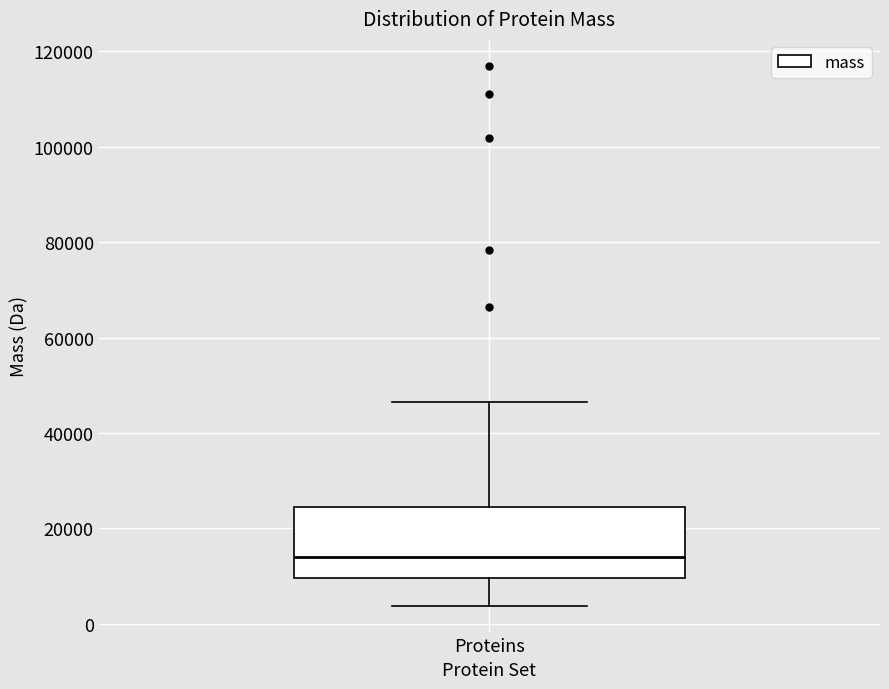

Where does the lower whisker of the box for Proteins end on the y-axis? The values are not printed on the chart, so give them approximately, as read against the axis.

4000